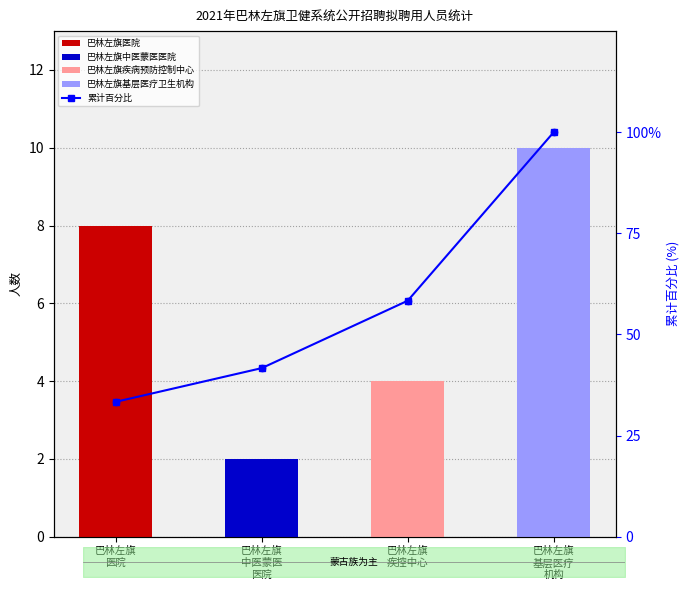

What is the change in value from 巴林左旗
医院 to 巴林左旗
中医蒙医
医院?

+8.3